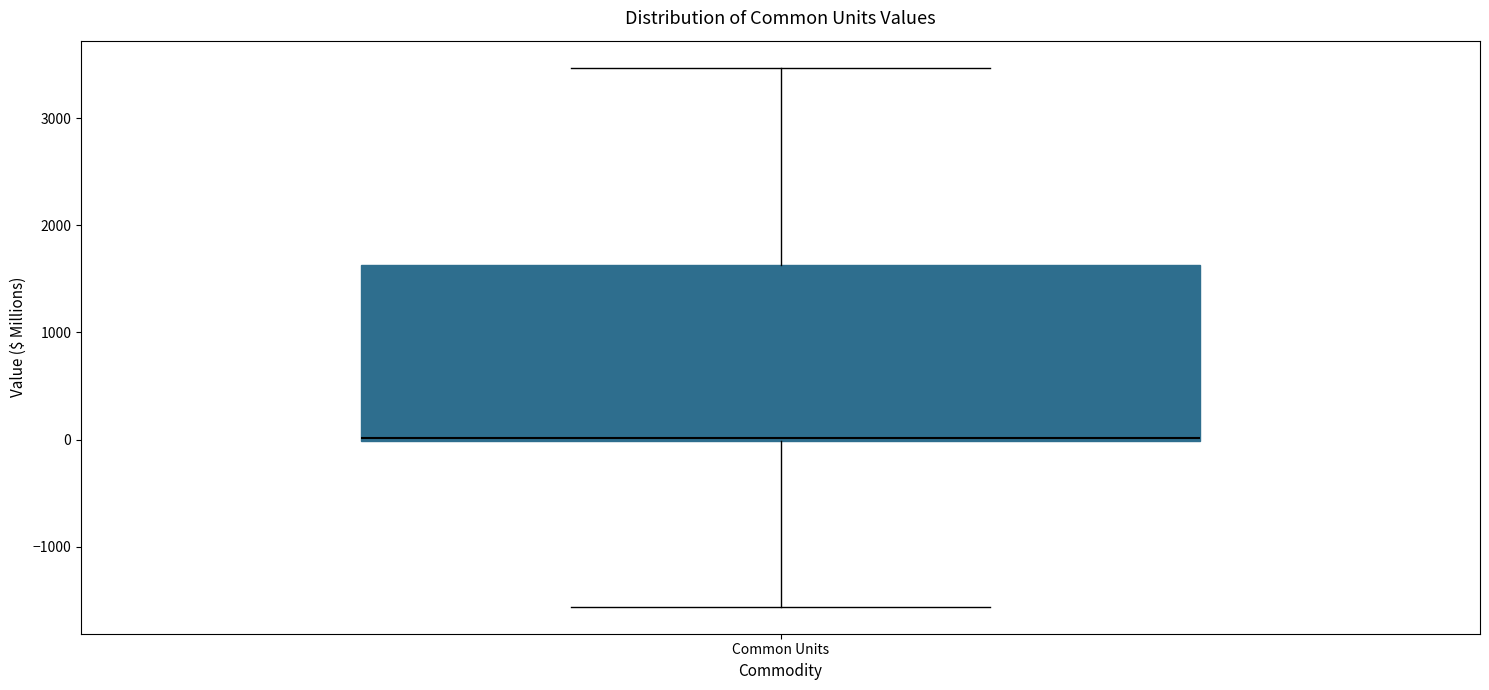

Transcribe this box plot: give where the median line is, the range the box spans, and where the two whiskers end, as read against the y-axis. The values are not printed on the chart, so give them approximately, as read against the axis.

median 0, box 0 to 1600, whiskers -1600 to 3500